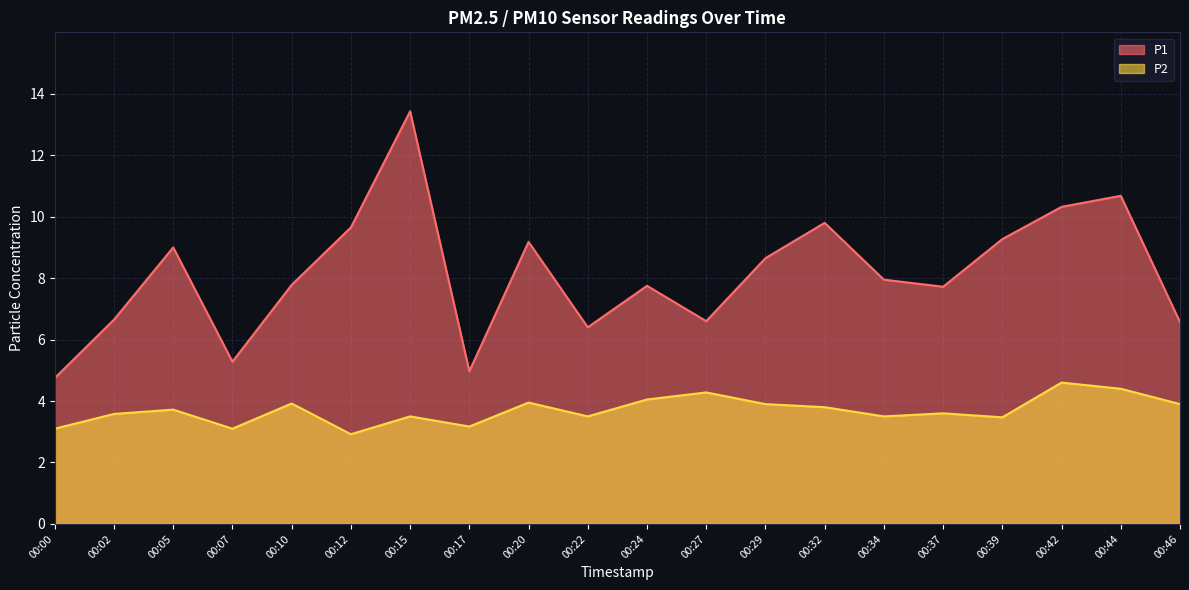

Reading left to right, what are all the values shown in this chart?

P1: 4.8	6.7	9.0	5.3	7.8	9.7	13.4	5.0	9.2	6.4	7.8	6.6	8.7	9.8	8.0	7.7	9.3	10.3	10.7	6.6
P2: 3.1	3.6	3.7	3.1	3.9	2.9	3.5	3.2	4.0	3.5	4.0	4.3	3.9	3.8	3.5	3.6	3.5	4.6	4.4	3.9